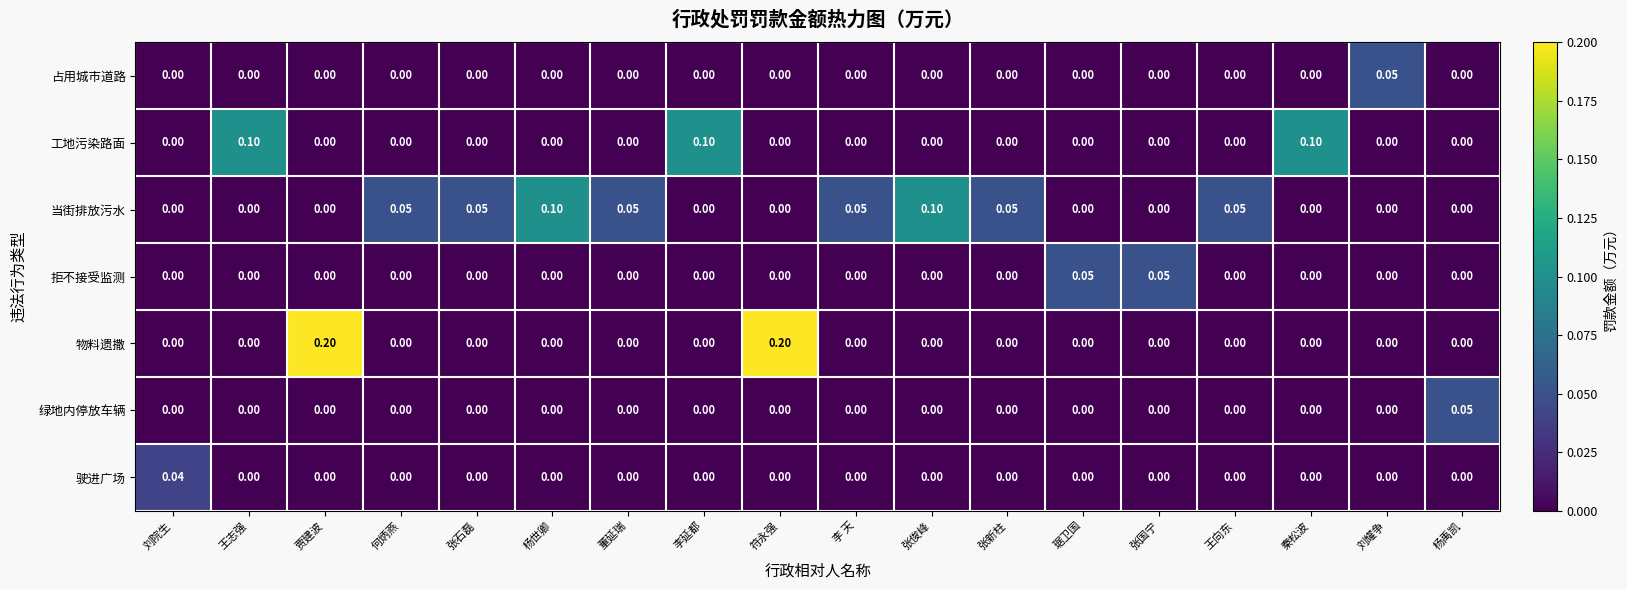

Which series has the largest total across all categories?

当街排放污水